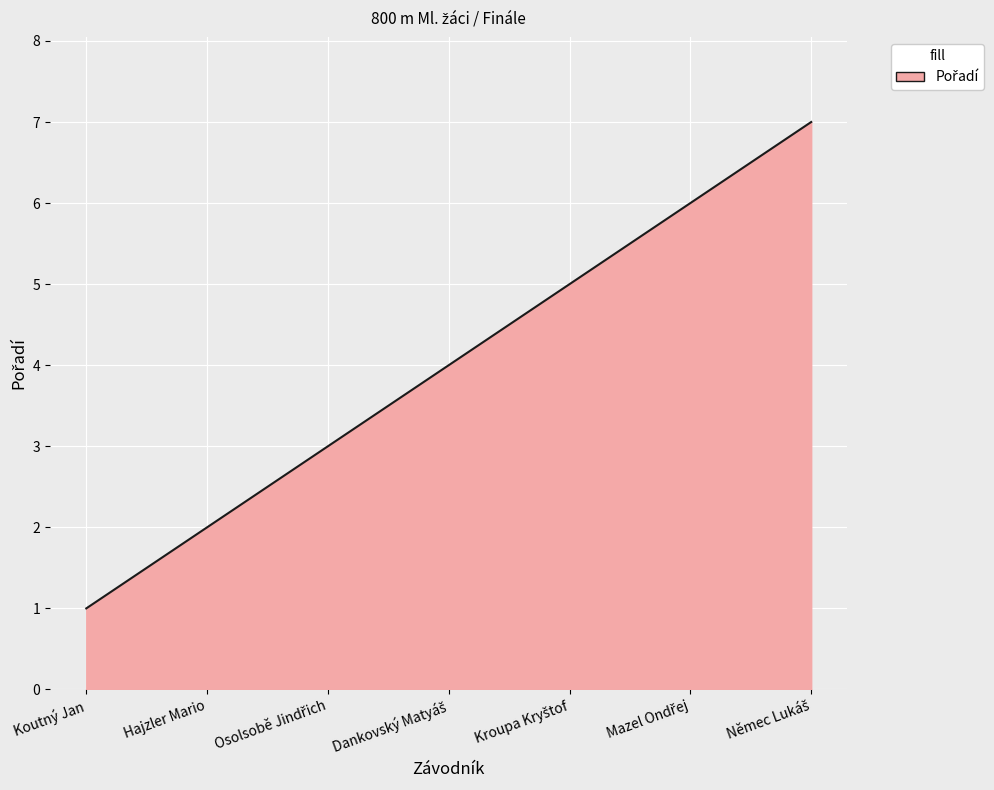

True or false: the data has more than 2 interior local peaks.

False